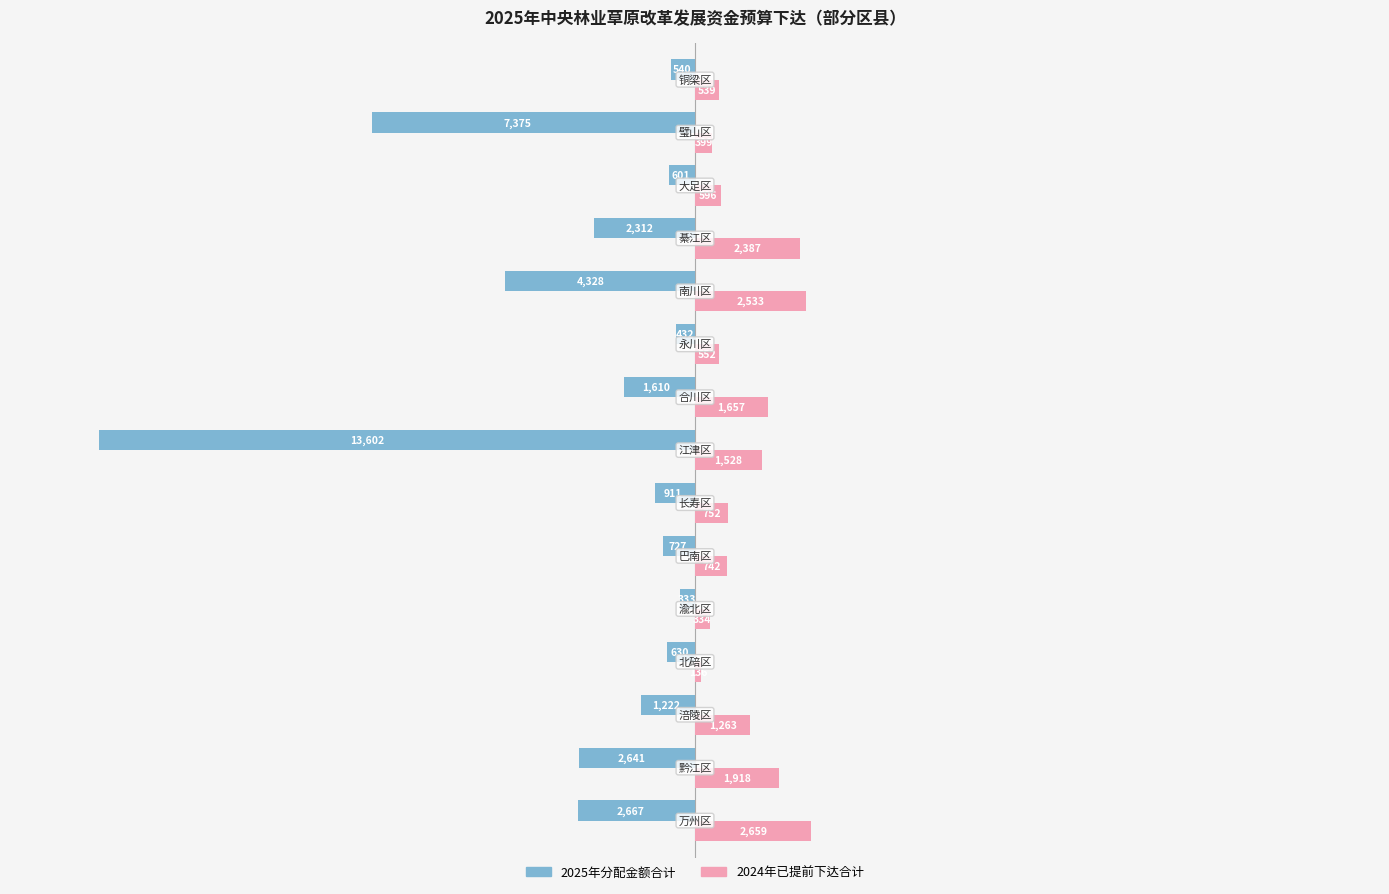

List the series in order of their overall mean, lowest first.

2025年分配金额合计, 2024年已提前下达合计